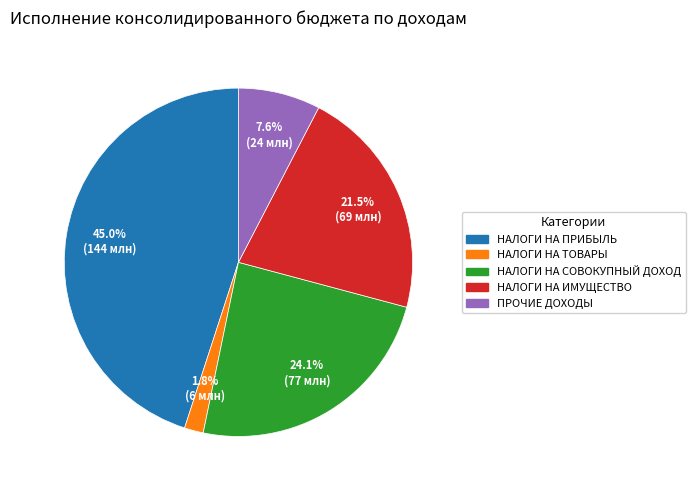

Is there a majority slice in this chart?

No